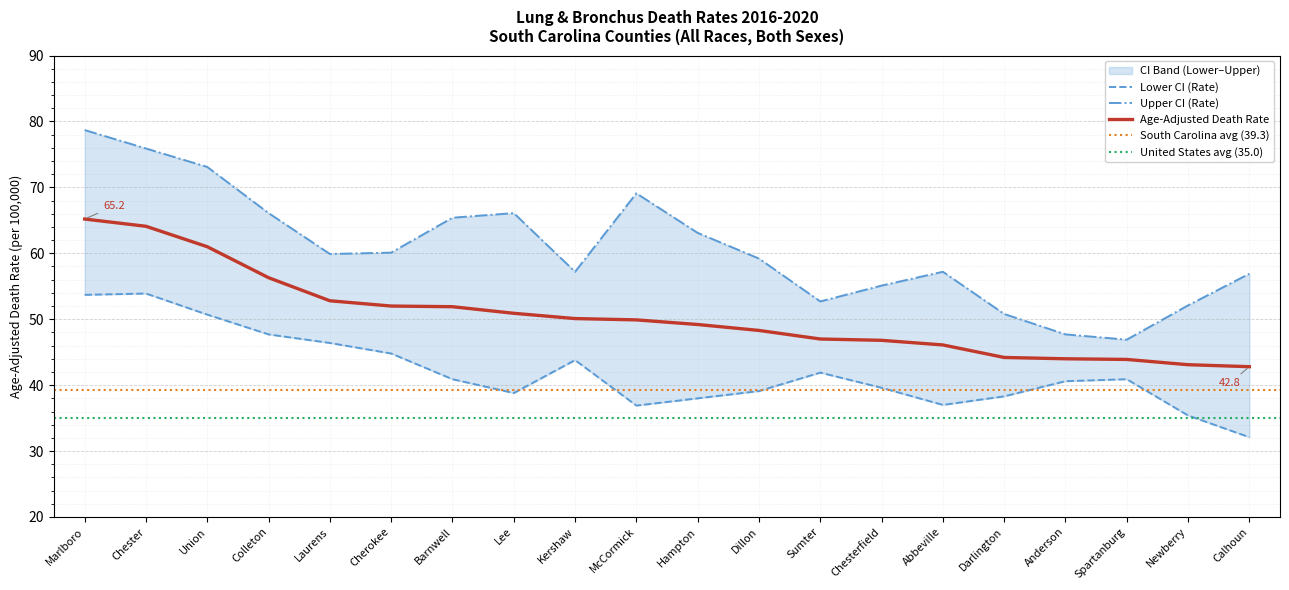

Reading left to right, transcribe all the data shown in this chart.

Age-Adjusted Death Rate: Marlboro=65.2	Chester=64.1	Union=61.0	Colleton=56.3	Laurens=52.8	Cherokee=52.0	Barnwell=51.9	Lee=50.9	Kershaw=50.1	McCormick=49.9	Hampton=49.2	Dillon=48.3	Sumter=47.0	Chesterfield=46.8	Abbeville=46.1	Darlington=44.2	Anderson=44.0	Spartanburg=43.9	Newberry=43.1	Calhoun=42.8
Lower CI (Rate): Marlboro=53.7	Chester=53.9	Union=50.7	Colleton=47.7	Laurens=46.4	Cherokee=44.8	Barnwell=40.9	Lee=38.8	Kershaw=43.8	McCormick=36.9	Hampton=38.0	Dillon=39.1	Sumter=41.9	Chesterfield=39.6	Abbeville=37.0	Darlington=38.3	Anderson=40.6	Spartanburg=40.9	Newberry=35.4	Calhoun=32.1
Upper CI (Rate): Marlboro=78.7	Chester=75.9	Union=73.1	Colleton=66.1	Laurens=59.9	Cherokee=60.1	Barnwell=65.4	Lee=66.1	Kershaw=57.2	McCormick=69.1	Hampton=63.1	Dillon=59.2	Sumter=52.7	Chesterfield=55.1	Abbeville=57.2	Darlington=50.8	Anderson=47.7	Spartanburg=46.9	Newberry=52.1	Calhoun=56.9